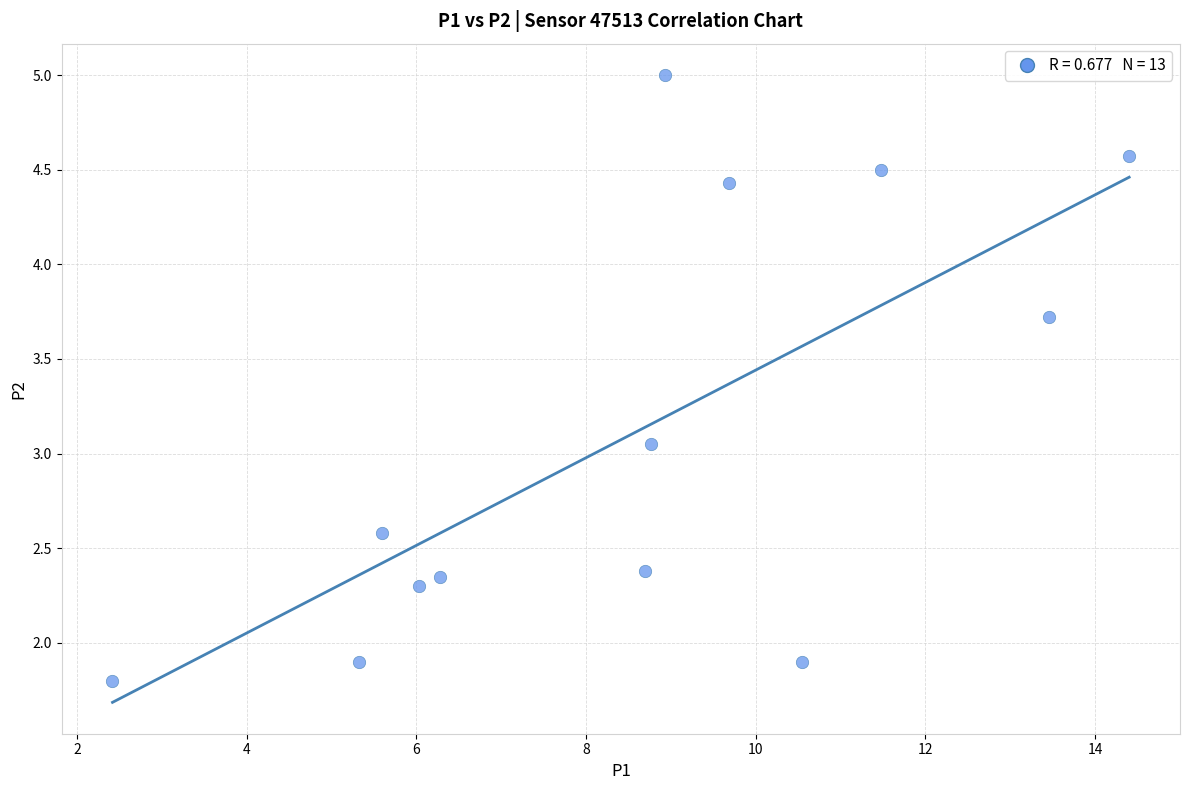

What is the range of Y values (max minus min)?

3.2